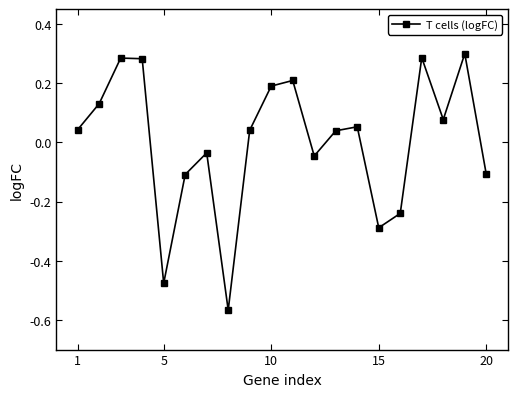

How many interior local valleys (lower than both neighbors) does the data have?

5